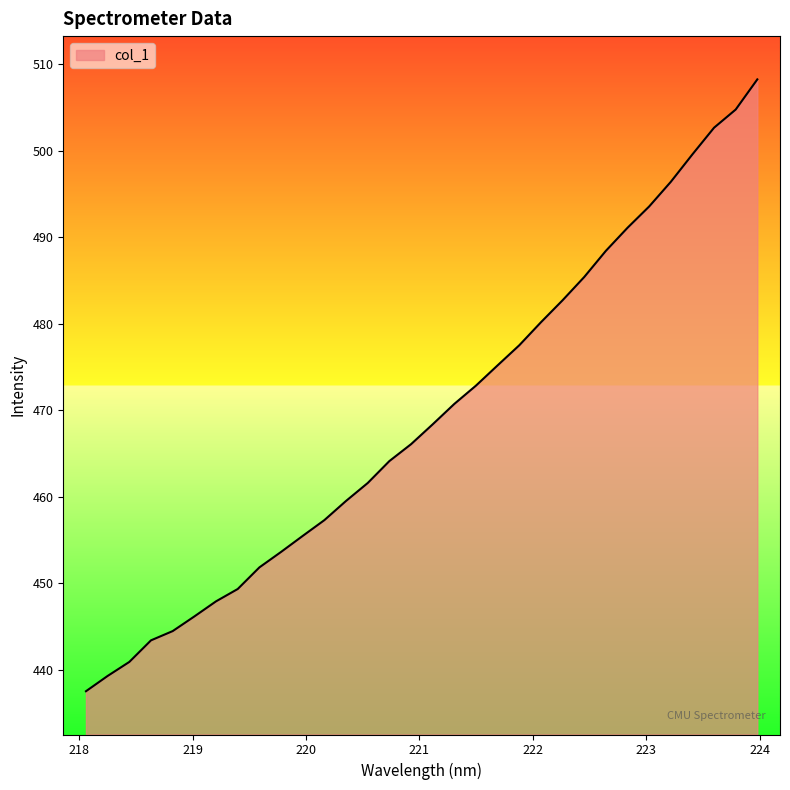

What is the greatest value displayed?

508.2